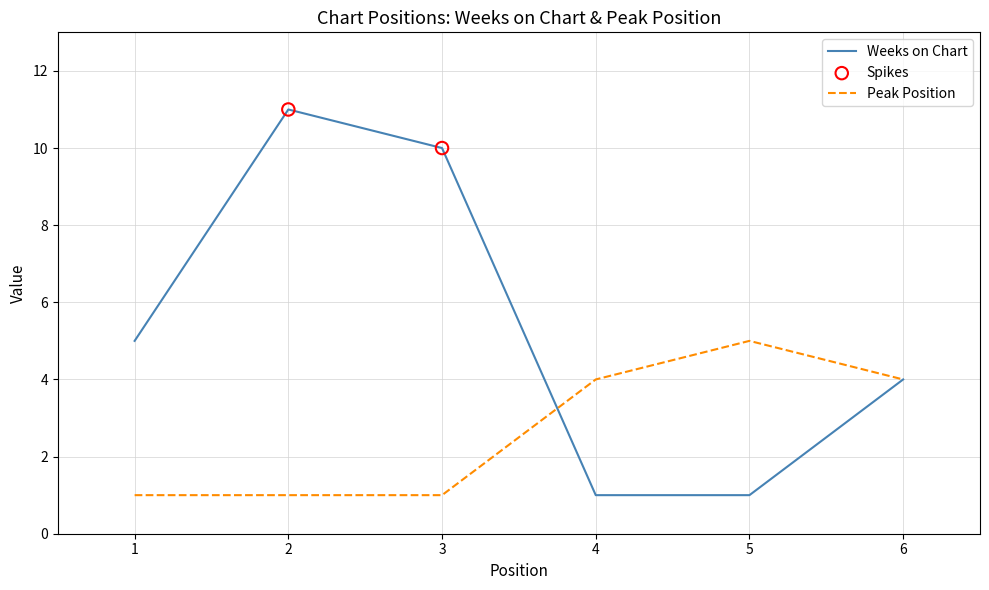

At which category is the sum across all series the highest?

2